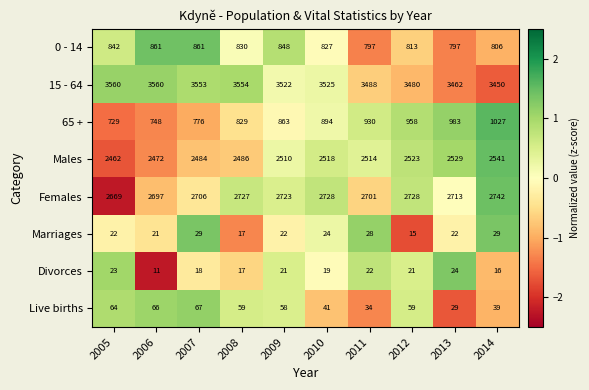

Is it true that Divorces equals 6 at 2011?

False